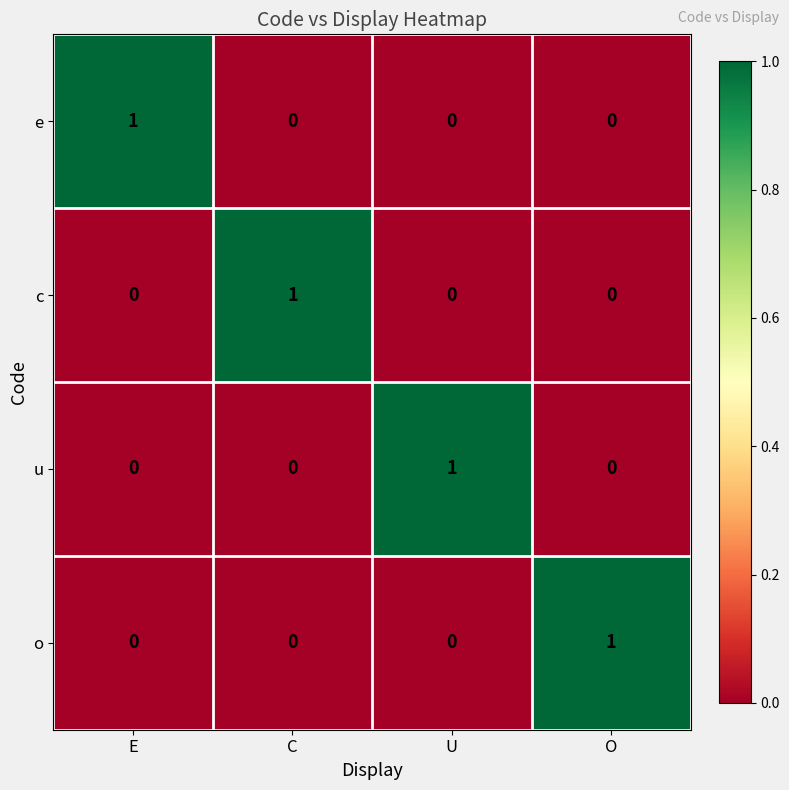

What is the spread (max minus min) of values at E?

1